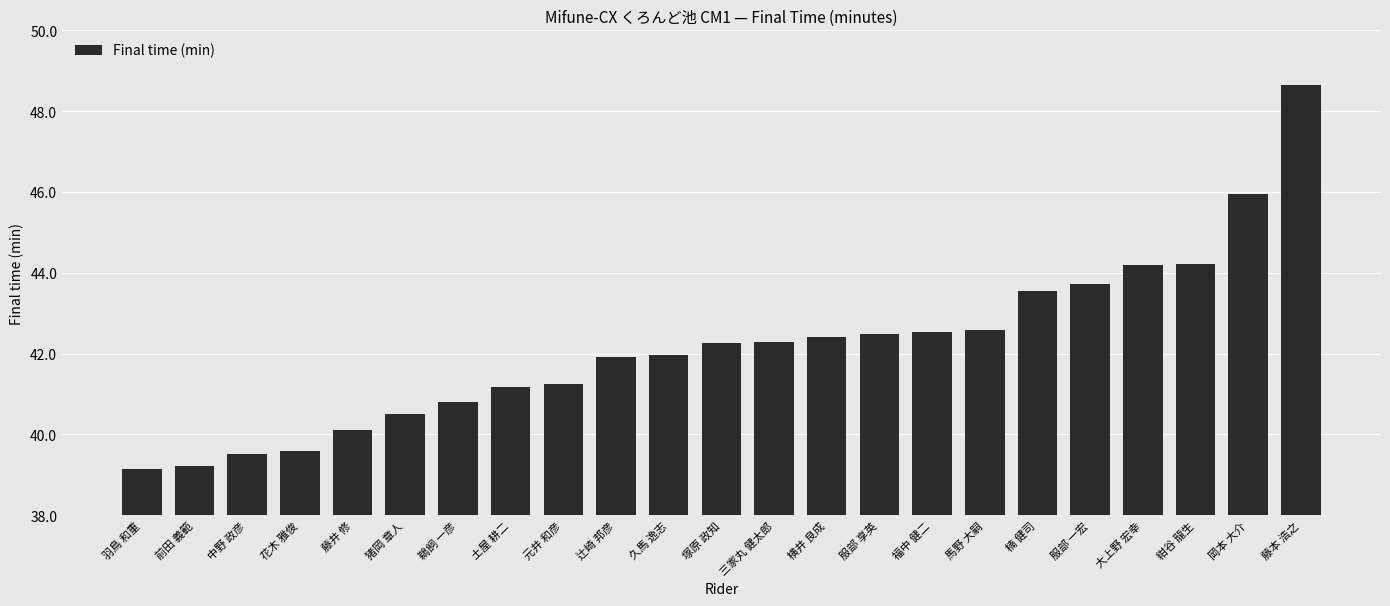

Is it true that the value at 岡本 大介 is 45.9?

True